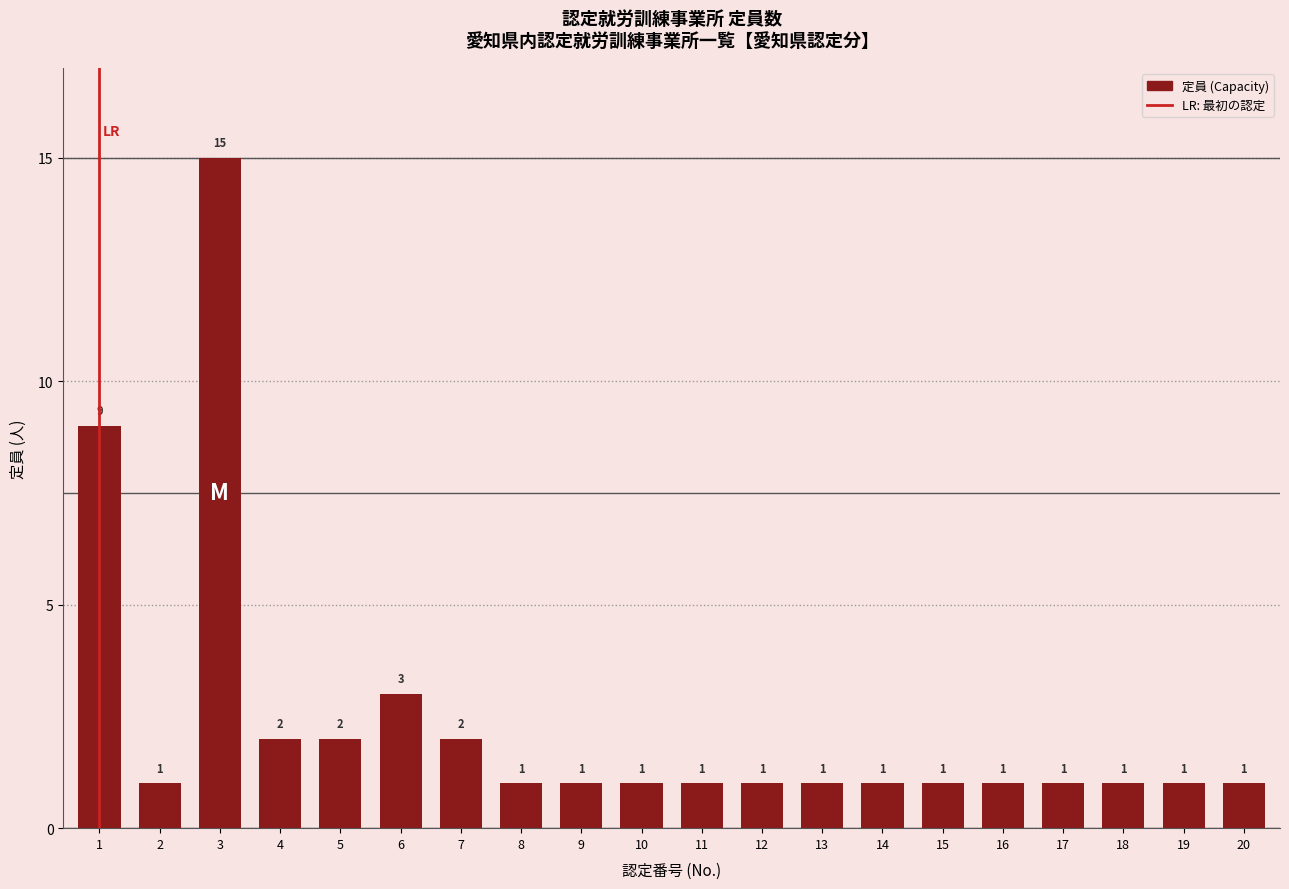

What is the smallest value displayed?

1